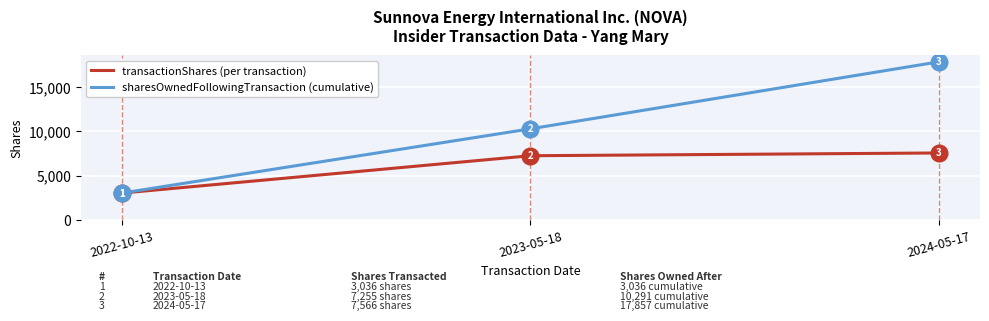

At which category does the chart reach its minimum across all series?

2022-10-13